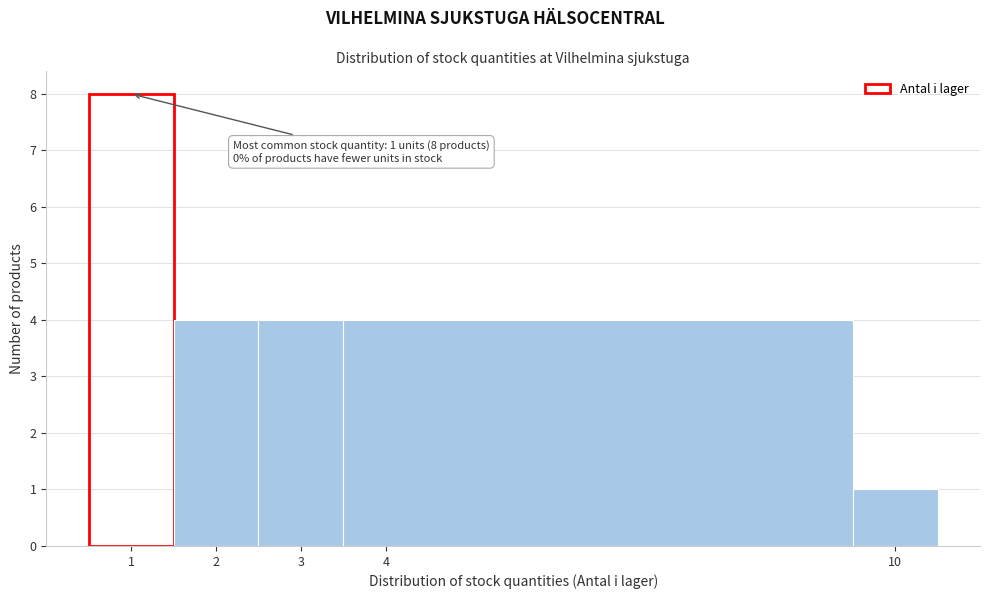

Which range on the x-axis has the tallest bar?

0.5 to 1.5